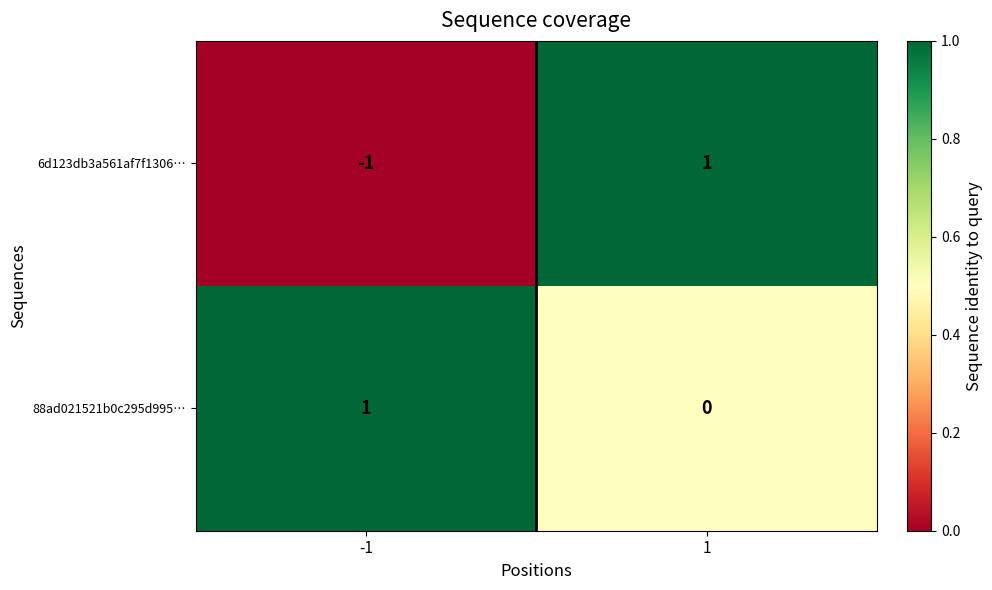

Rank the series at 1 from highest to lowest value.

6d123db3a561af7f1306…, 88ad021521b0c295d995…